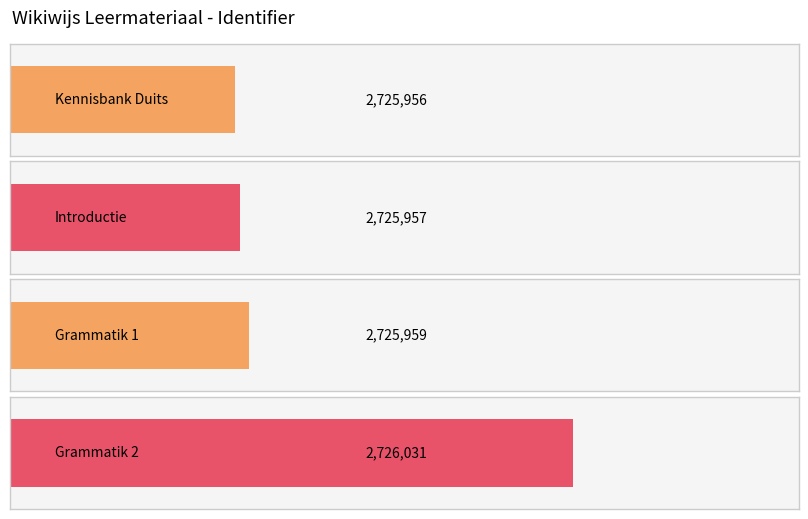

The chart shows a value of 2725959 at Grammatik 1. True or false?

True